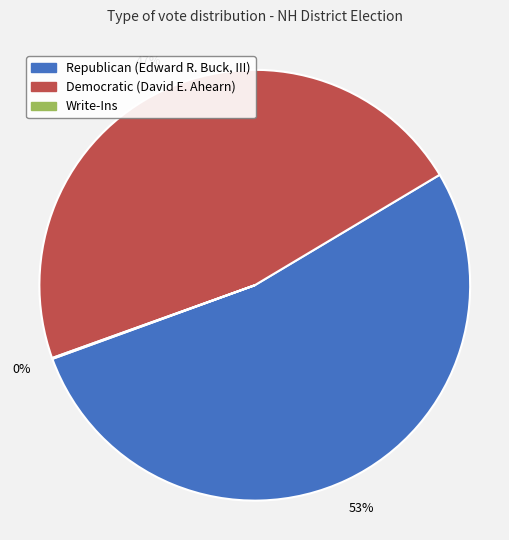

What is the ratio of the value at Republican (Edward R. Buck, III) to the value at Democratic (David E. Ahearn)?

1.1